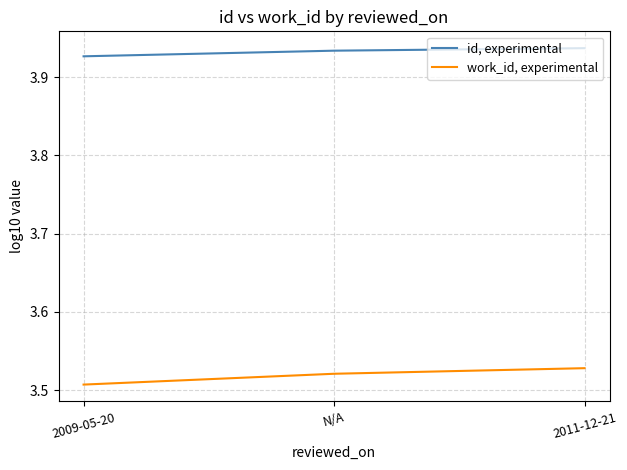

What position from the left is 2011-12-21?

3